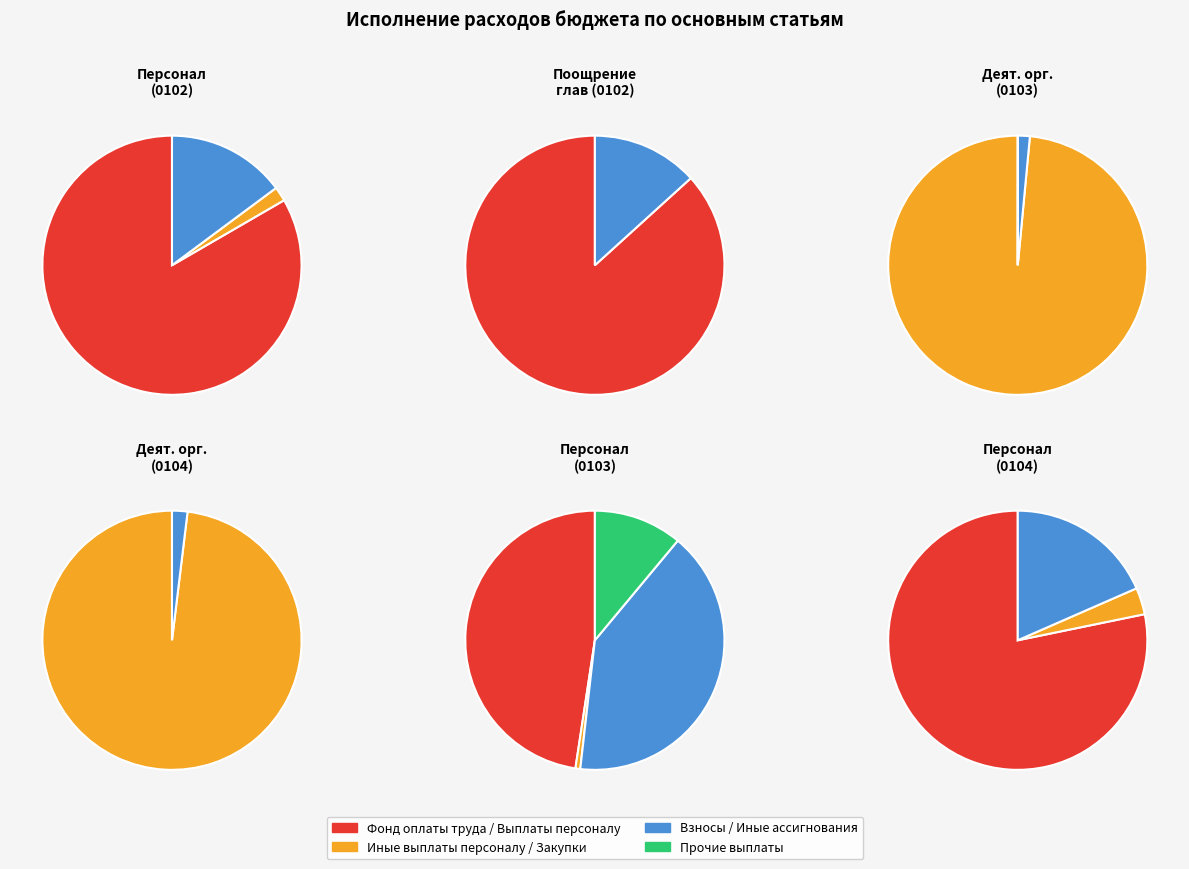

Is it true that Обеспечение деятельности органов местного самоуправления (0104) is 98% of the pie?

False